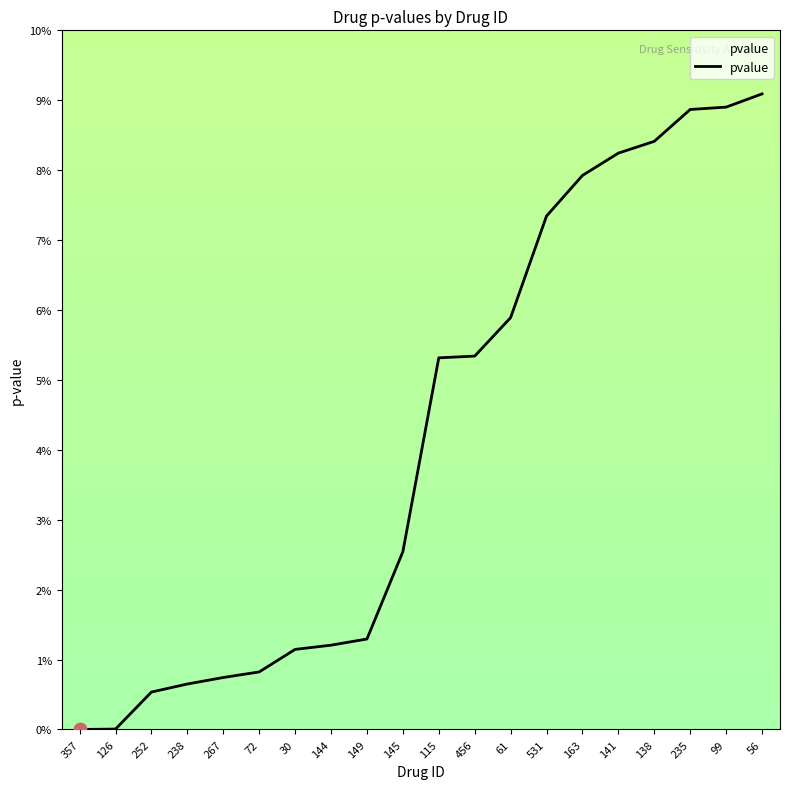

What is the change in value from 145 to 235?

+0.1